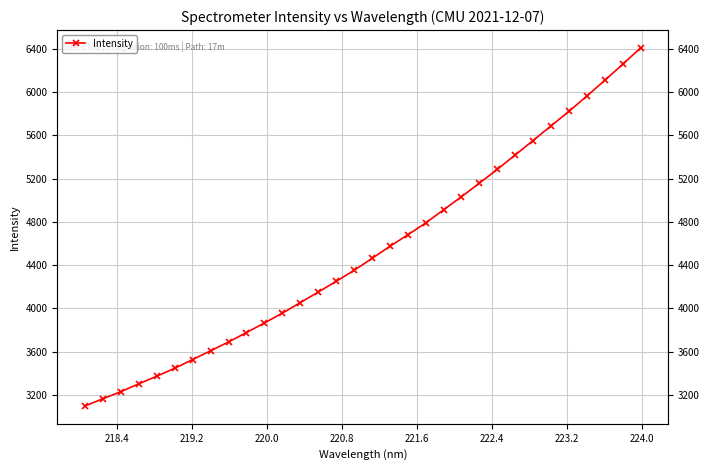

What is the difference between the maximum and second lowest values?

3243.3